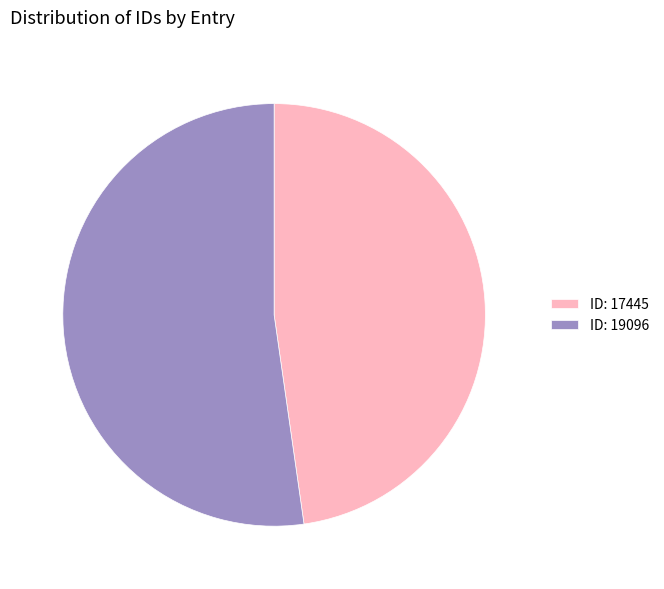

Is there any slice that represents more than half of the pie?

Yes